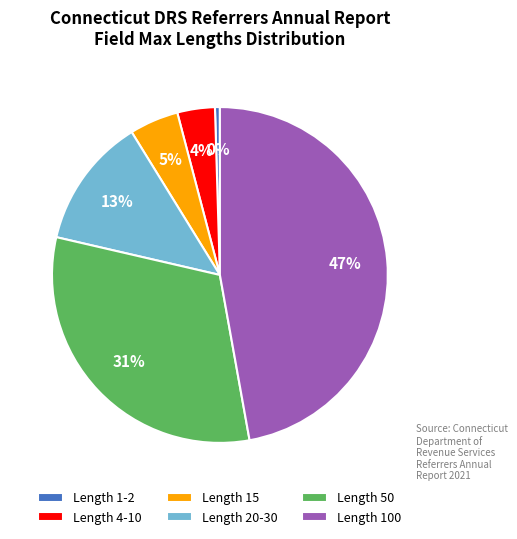

Between Length 15 and Length 1-2, which is larger?

Length 15